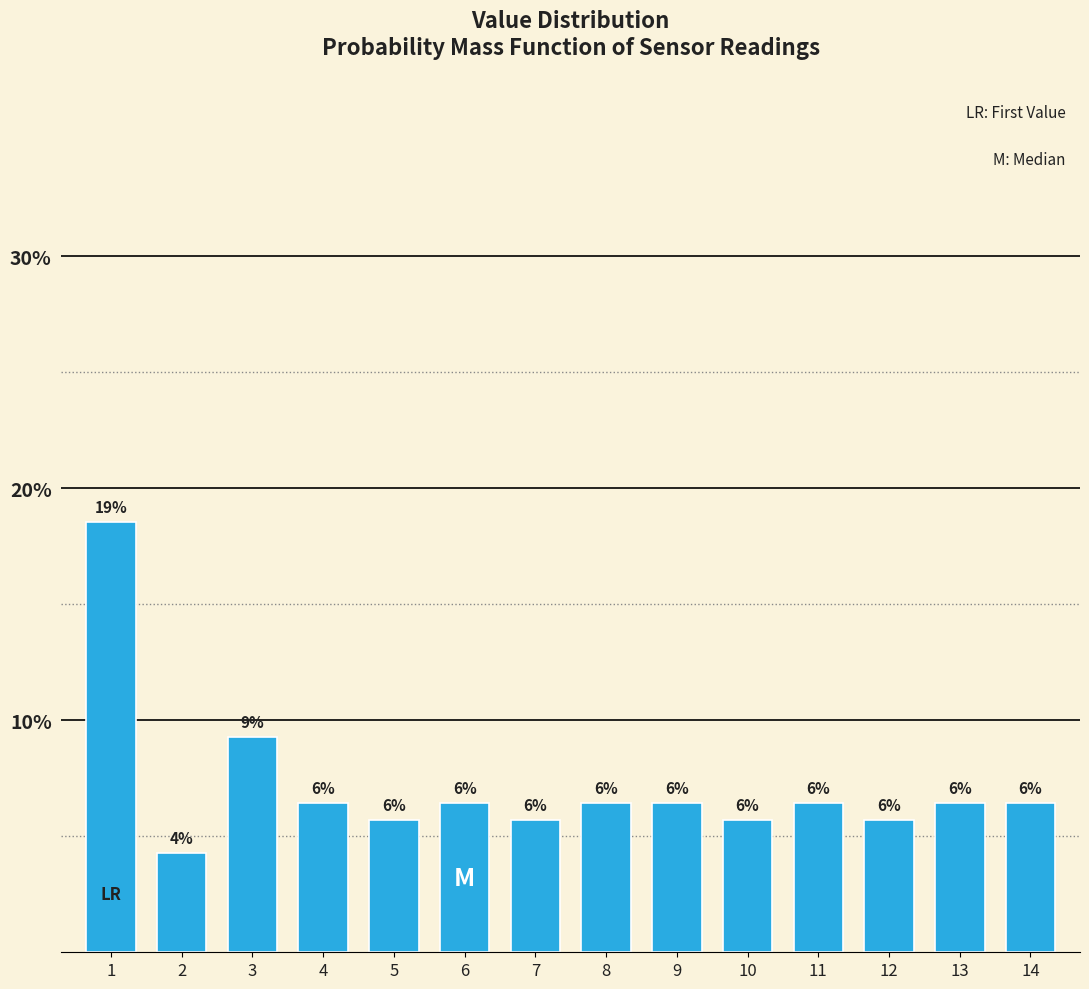

How many bars are there in total?

14